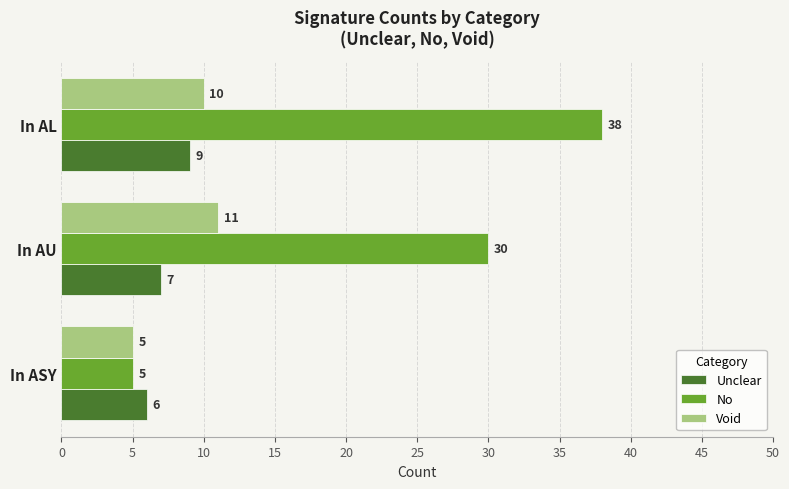

True or false: No has a value of 5 at In ASY.

True